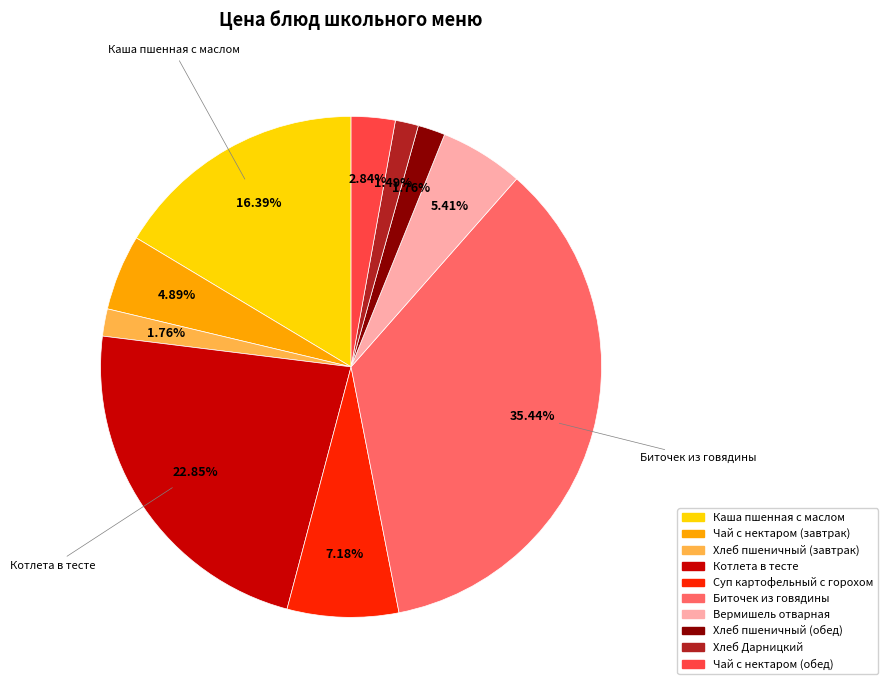

True or false: Вермишель отварная accounts for 11% of the total.

False